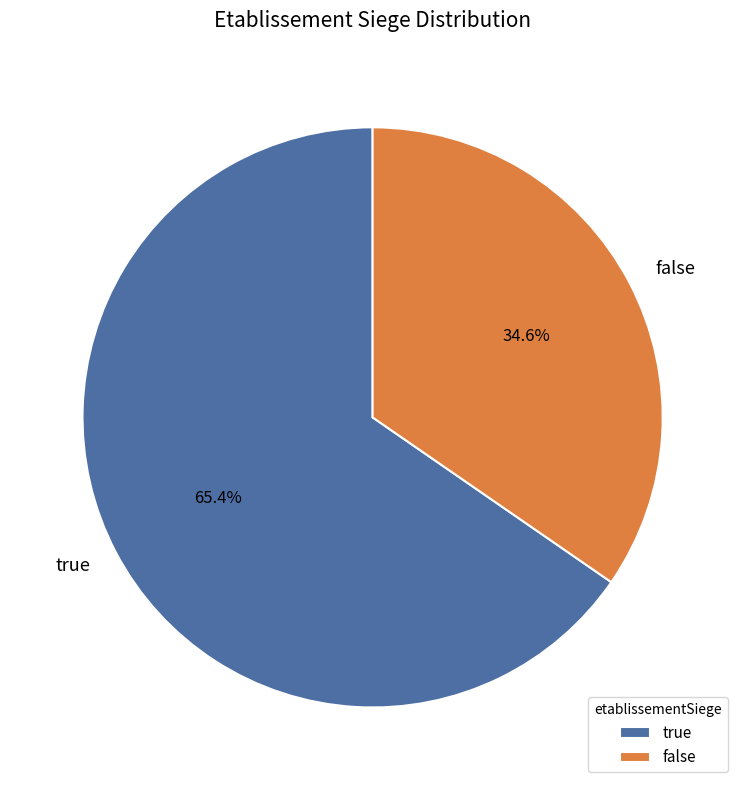

To the nearest percent, what is the average slice percentage?

50%